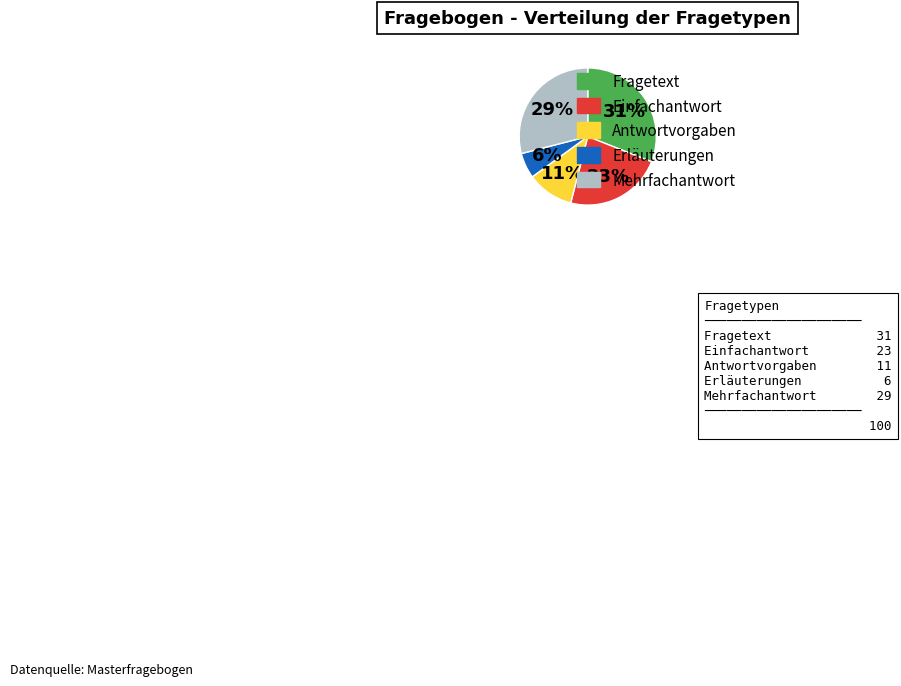

To the nearest percent, what is the difference between the Fragetext and Einfachantwort slice percentages?

8%